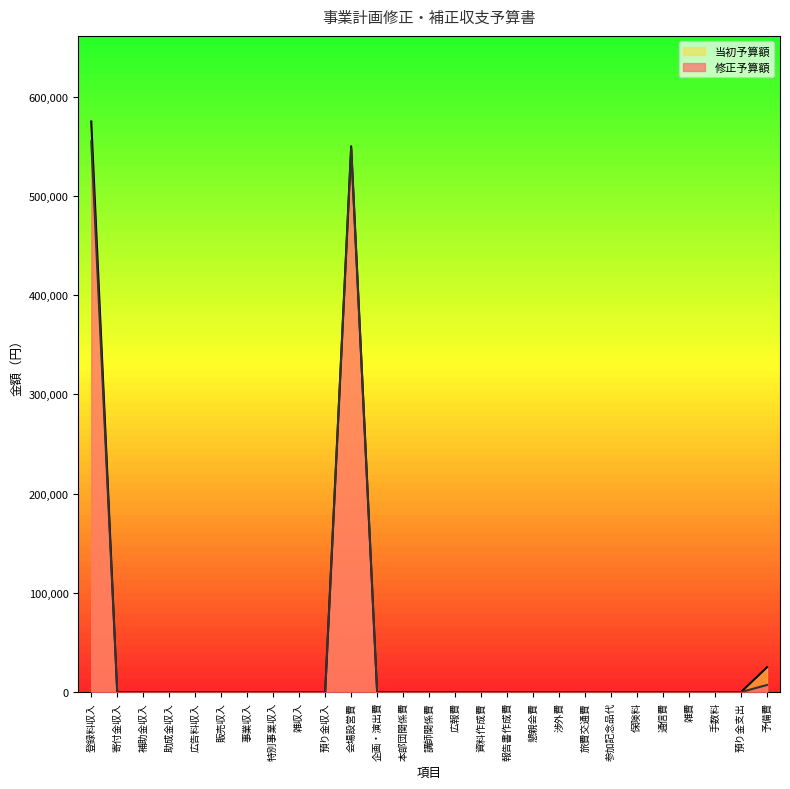

True or false: 修正予算額 and 当初予算額 cross at least once.

False